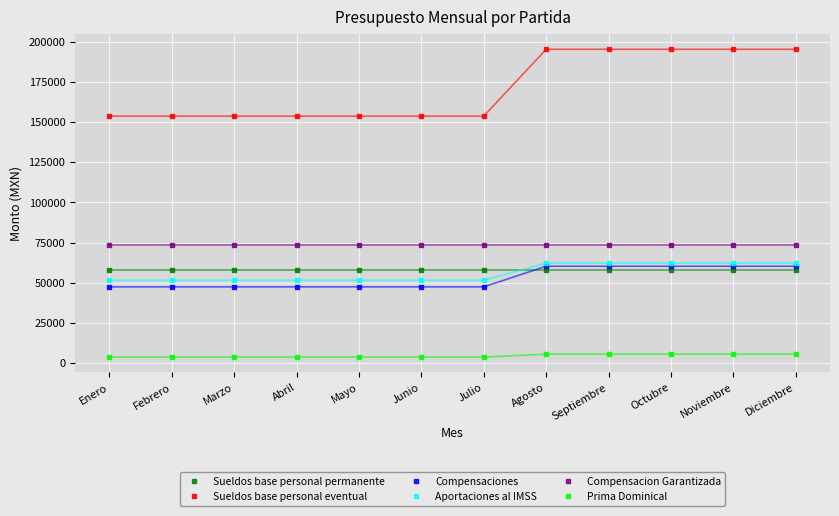

Is it true that Compensacion Garantizada equals 122741.9 at Julio?

False